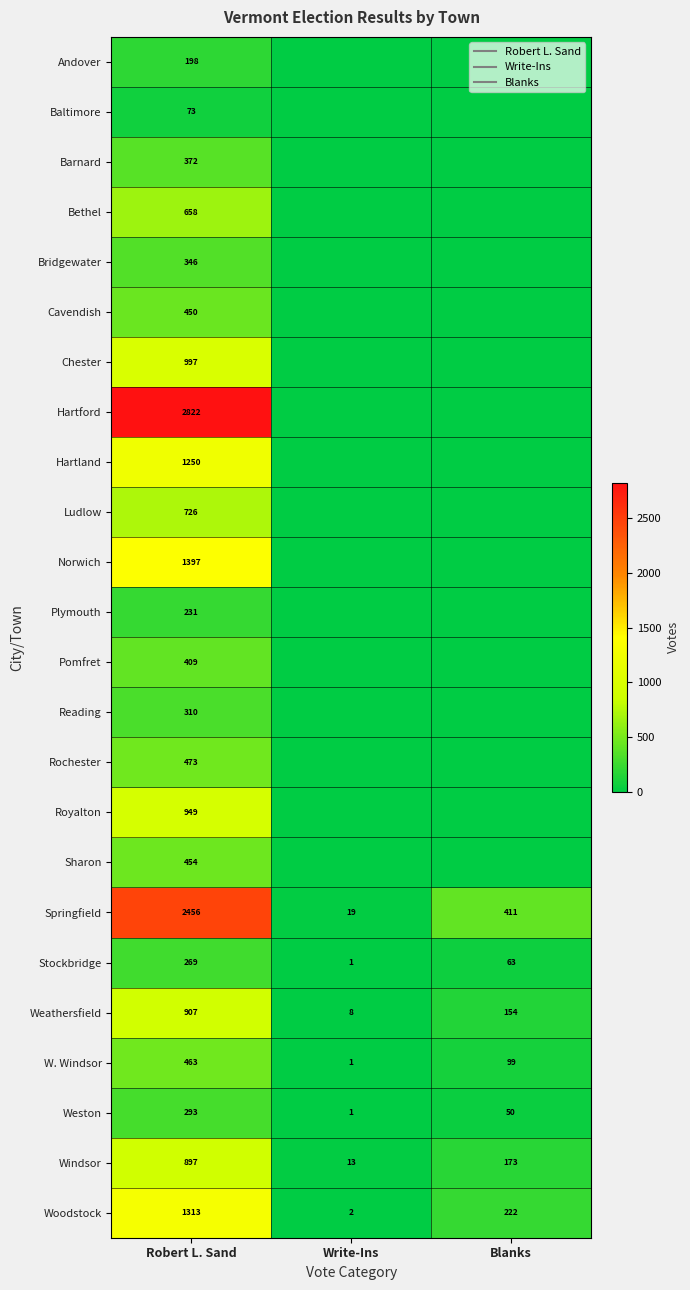

Which category has the highest value in the Springfield series?

Robert L. Sand